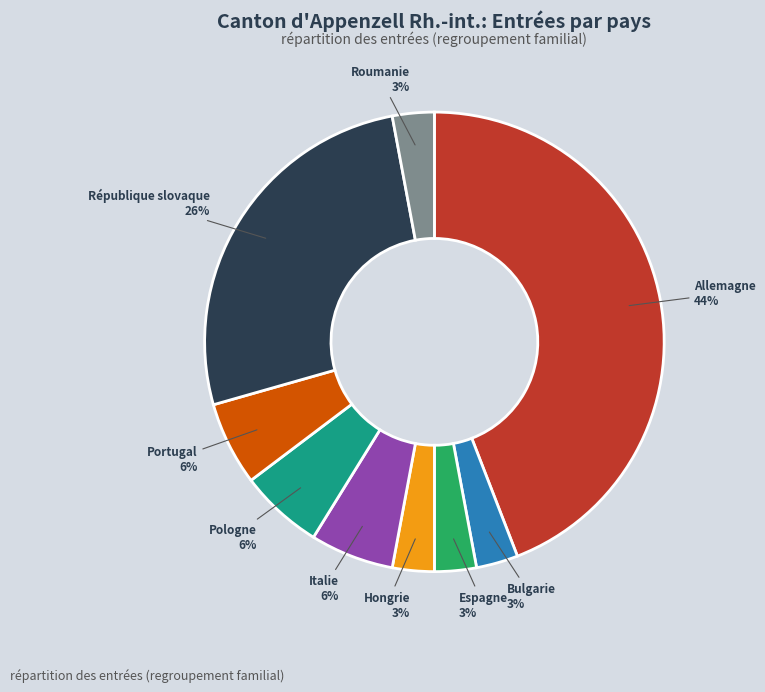

Does any single category account for the majority?

No